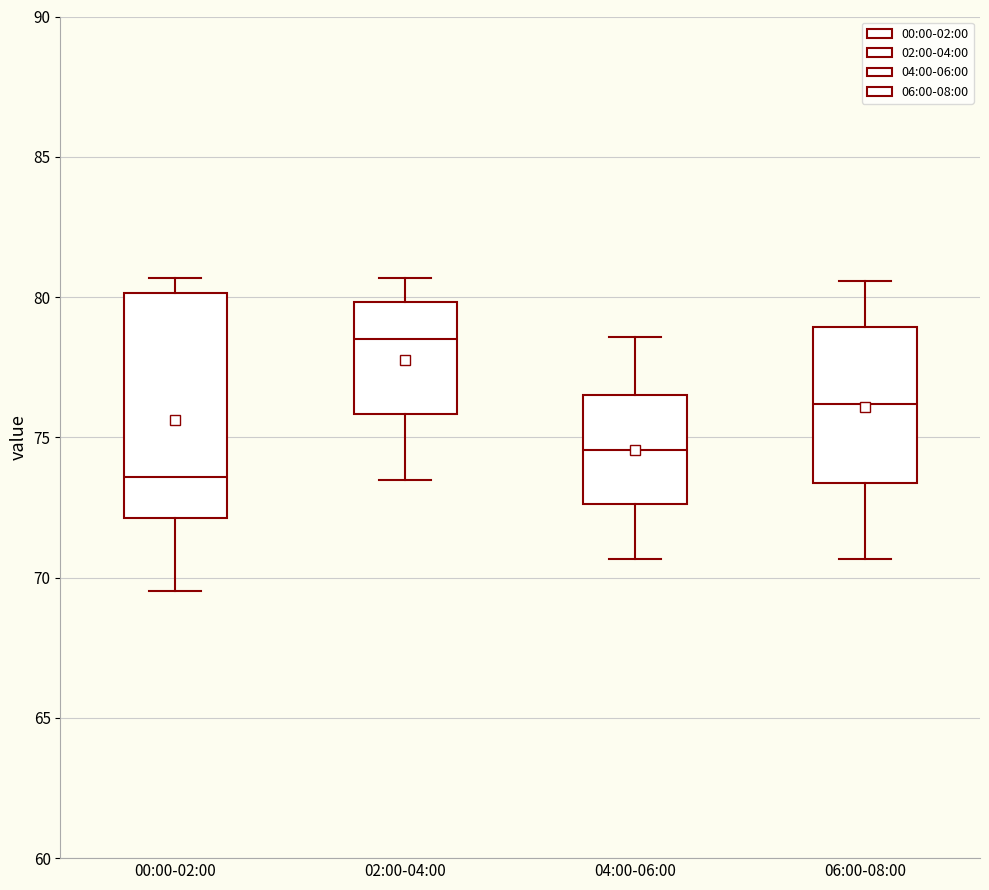

Which box has the lowest median line?

00:00-02:00